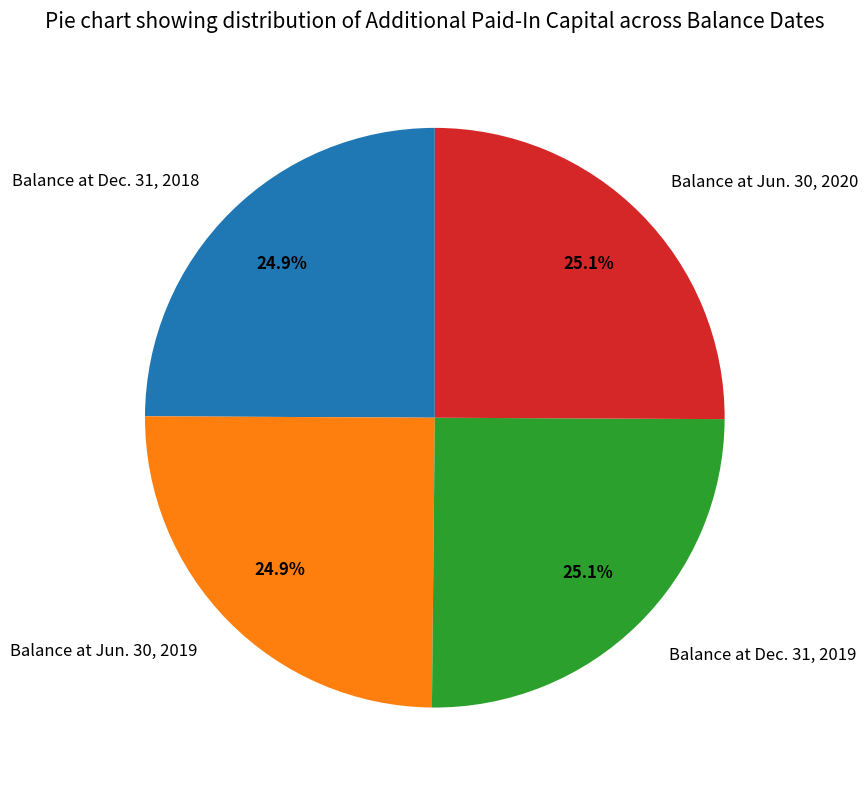

How much of the chart is everything except Balance at Jun. 30, 2019?

75.1%